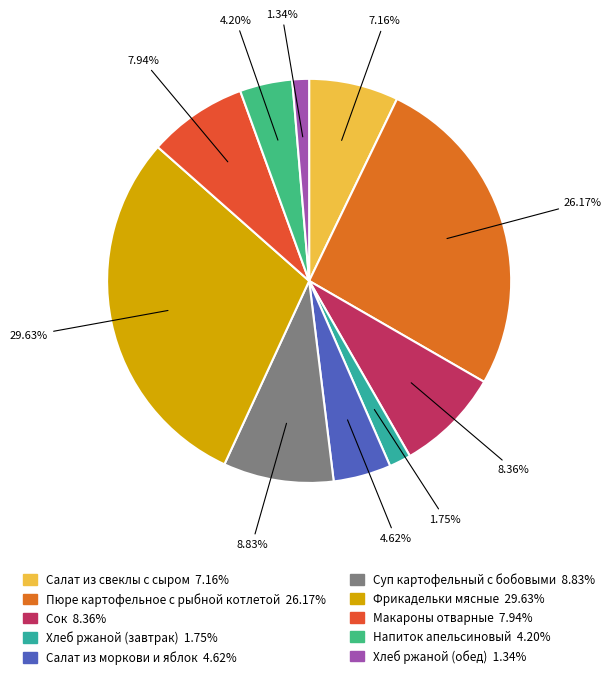

To the nearest percent, what is the average slice percentage?

10%